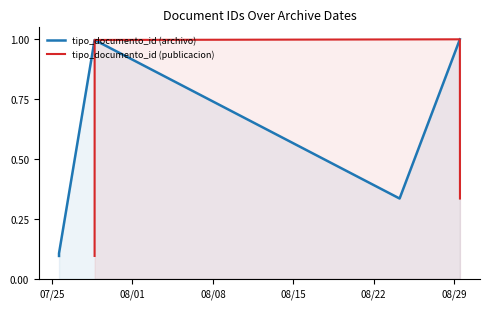

What are all the series names shown in the legend?

tipo_documento_id (archivo), tipo_documento_id (publicacion)